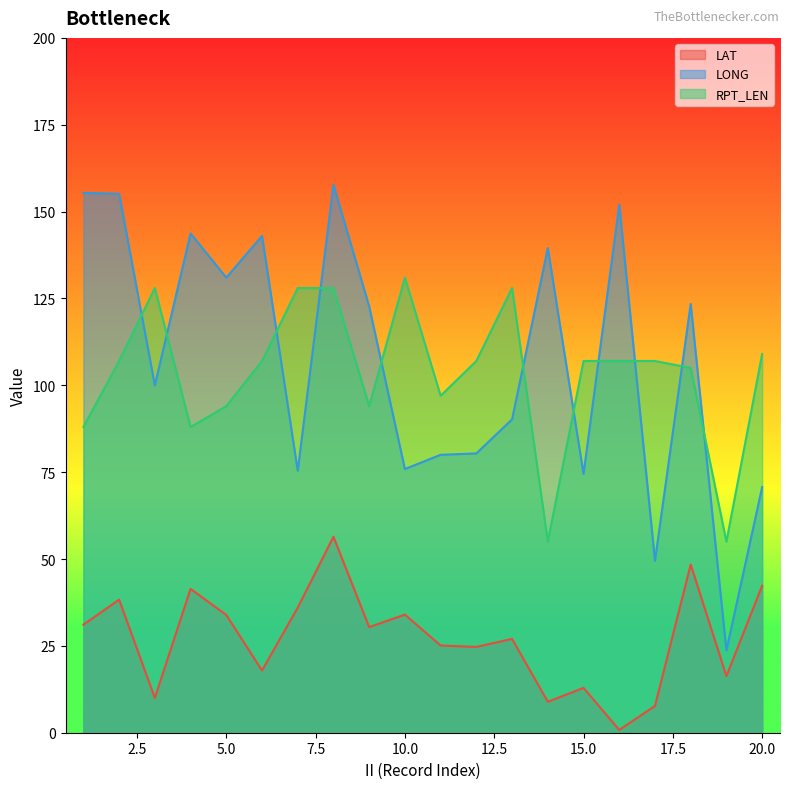

Is it true that LAT equals 17.9 at 6?

True